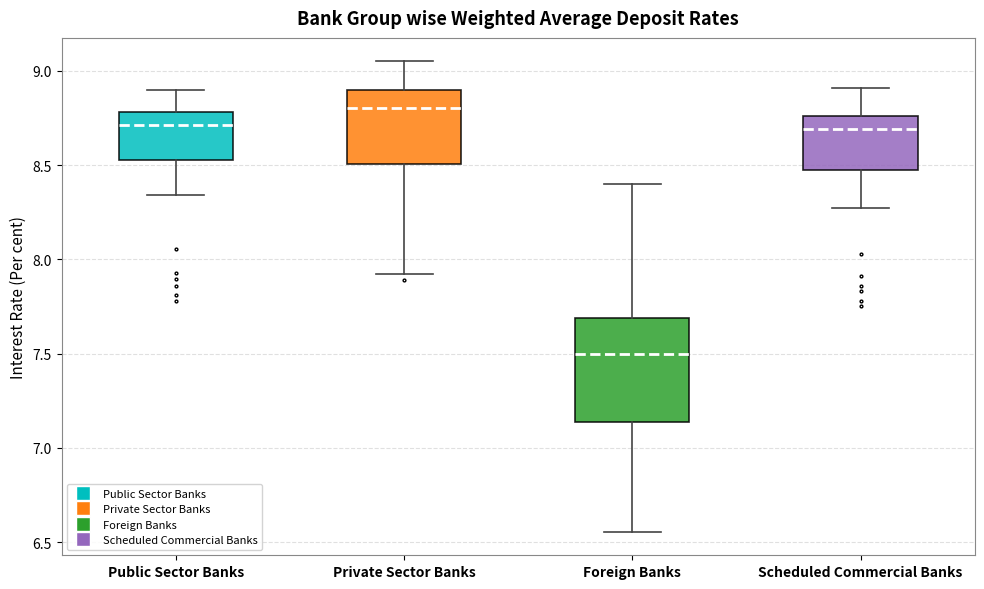

Which box's median line is the lowest?

Foreign Banks